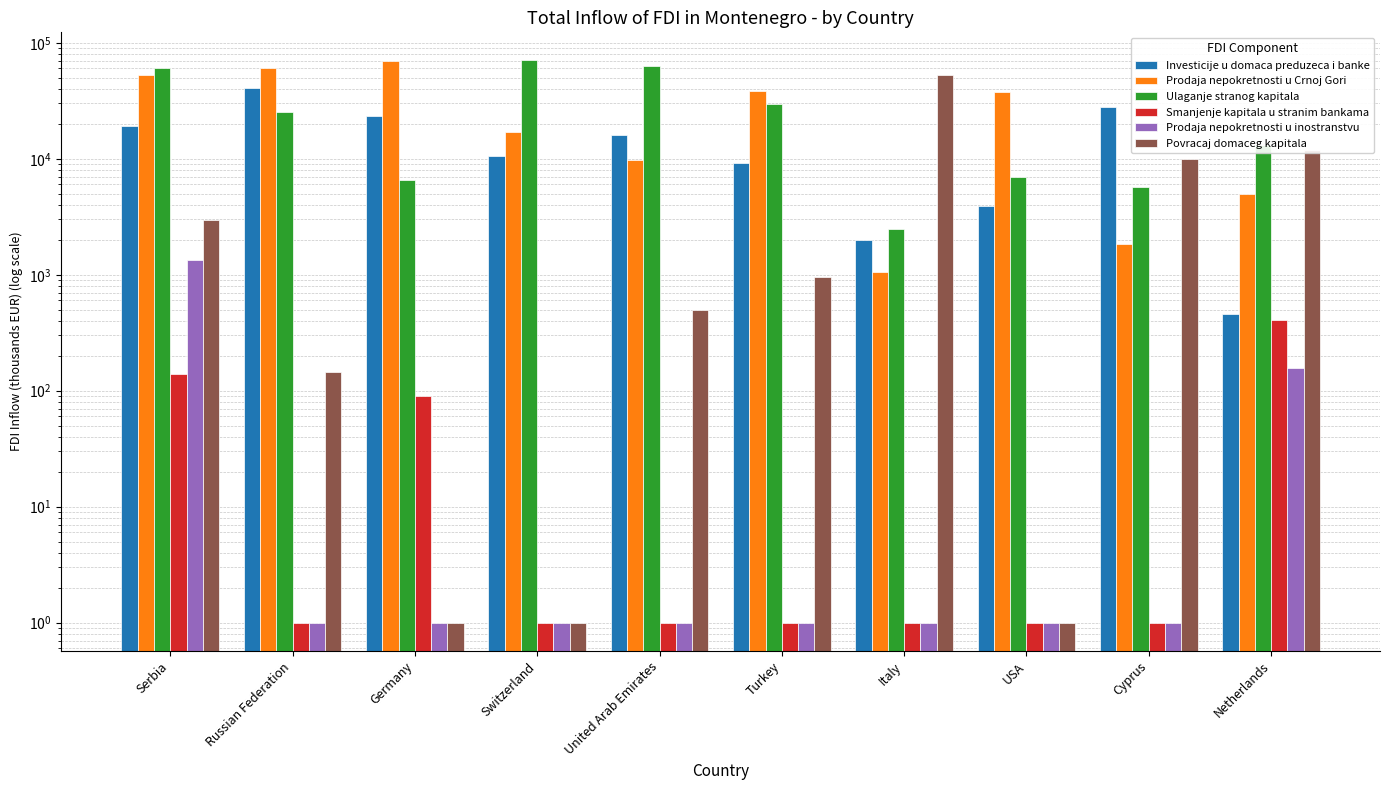

What is the total value across all series at Serbia?

137008.4